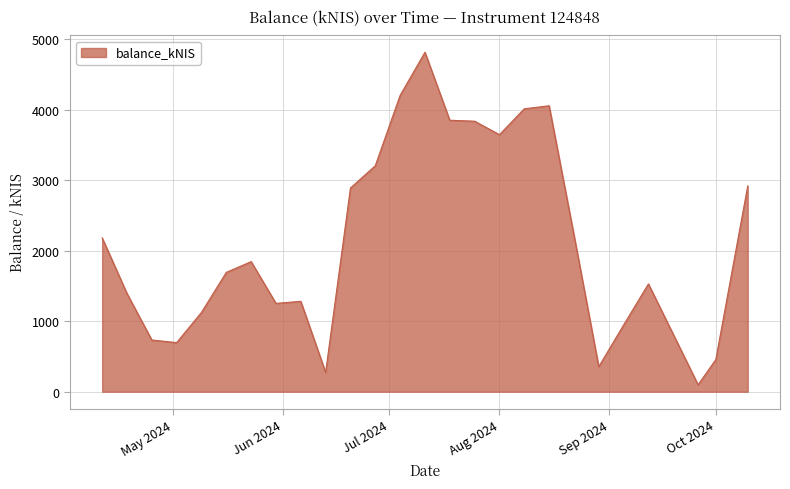

What is the difference between the maximum and minimum values?

4717.7